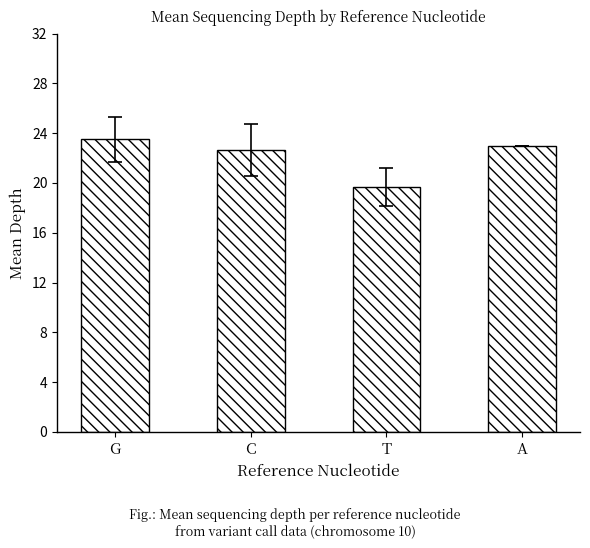

Rank the categories by value from lowest to highest.

T, C, A, G